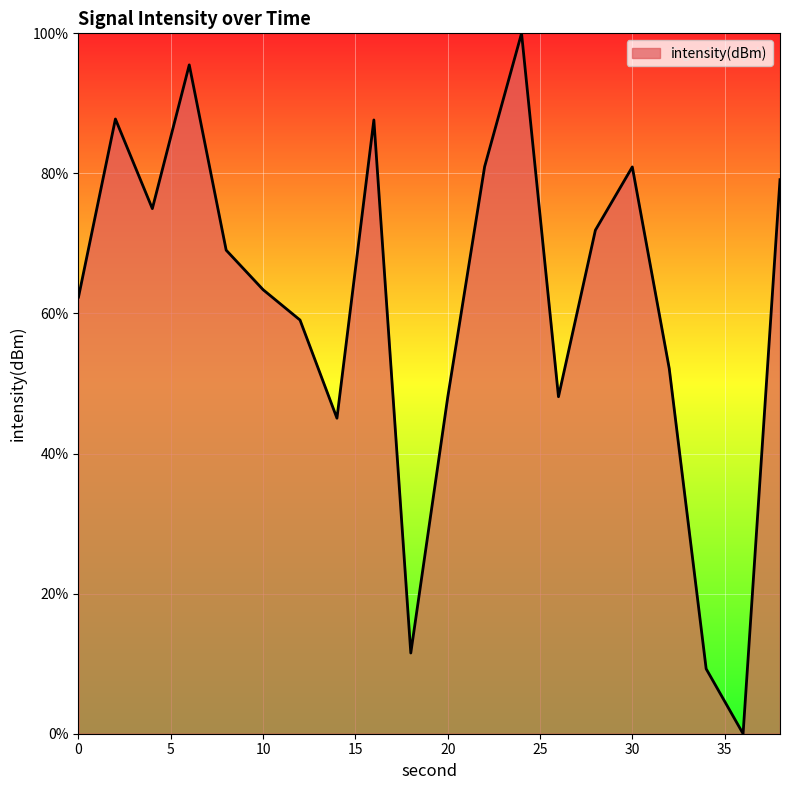

How many lines are shown in the chart?

1